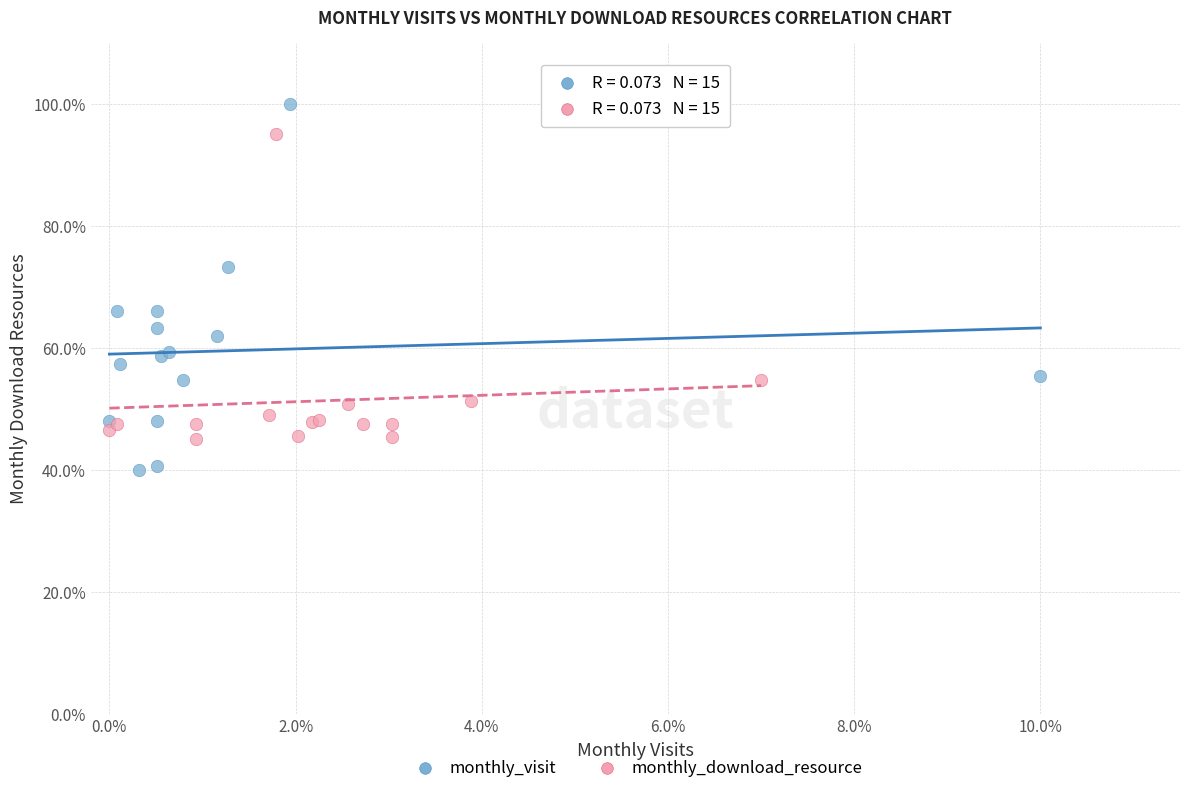

Which series contains the lowest Y value?

monthly_visit